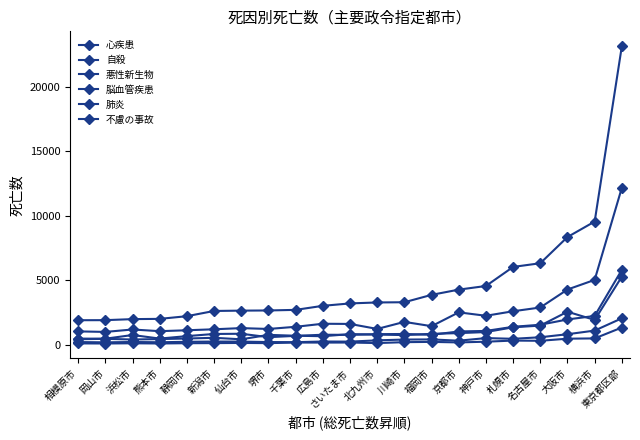

The value of 脳血管疾患 at 新潟市 is 835. True or false?

True